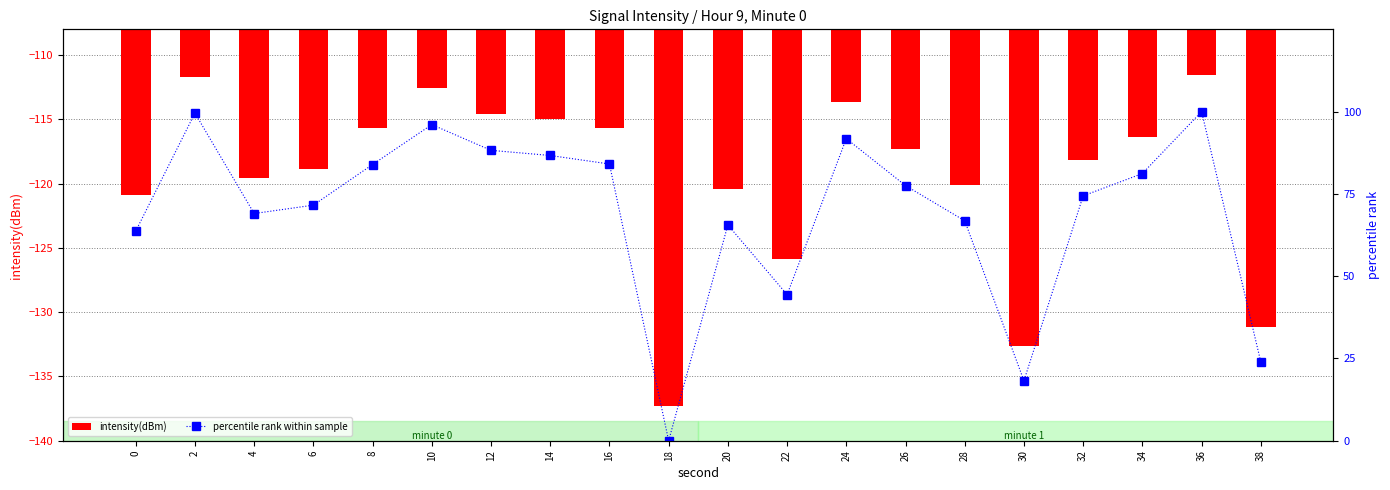

Reading right to left, what are all the values shown in this chart?

intensity(dBm): 38=-131.1	36=-111.6	34=-116.4	32=-118.1	30=-132.6	28=-120.1	26=-117.3	24=-113.7	22=-125.9	20=-120.4	18=-137.3	16=-115.7	14=-115.0	12=-114.6	10=-112.6	8=-115.7	6=-118.9	4=-119.5	2=-111.7	0=-120.9
percentile rank within sample: 38=23.9	36=100.0	34=81.2	32=74.4	30=18.2	28=66.8	26=77.5	24=91.8	22=44.4	20=65.6	18=0.0	16=84.1	14=86.7	12=88.2	10=96.1	8=83.9	6=71.6	4=69.0	2=99.6	0=63.7